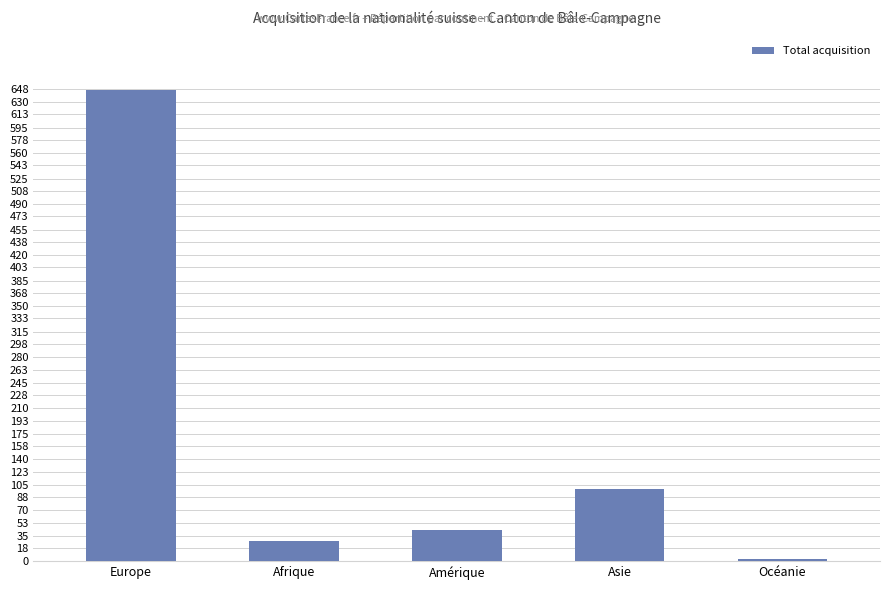

Is it true that the value at Asie is 140?

False